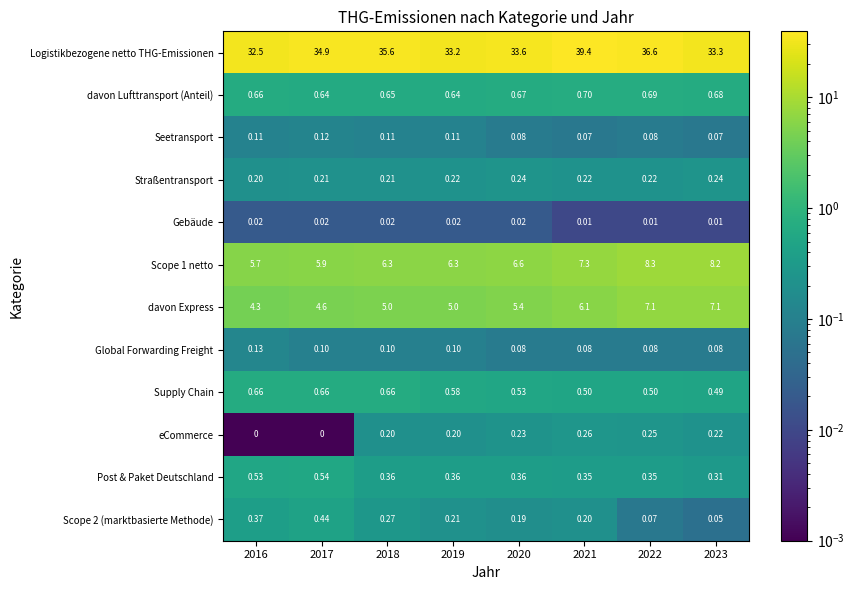

How many distinct data groups are displayed?

12